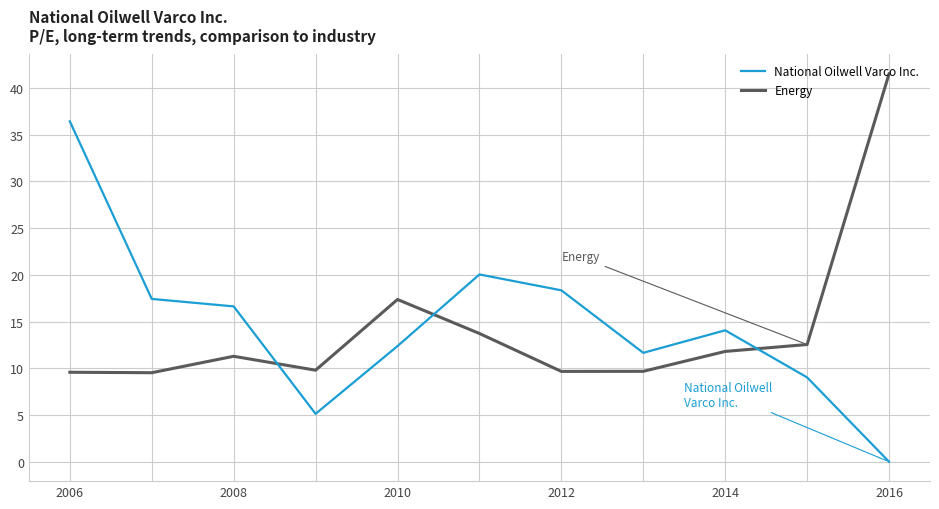

What is the lowest value of the Energy series?

9.5